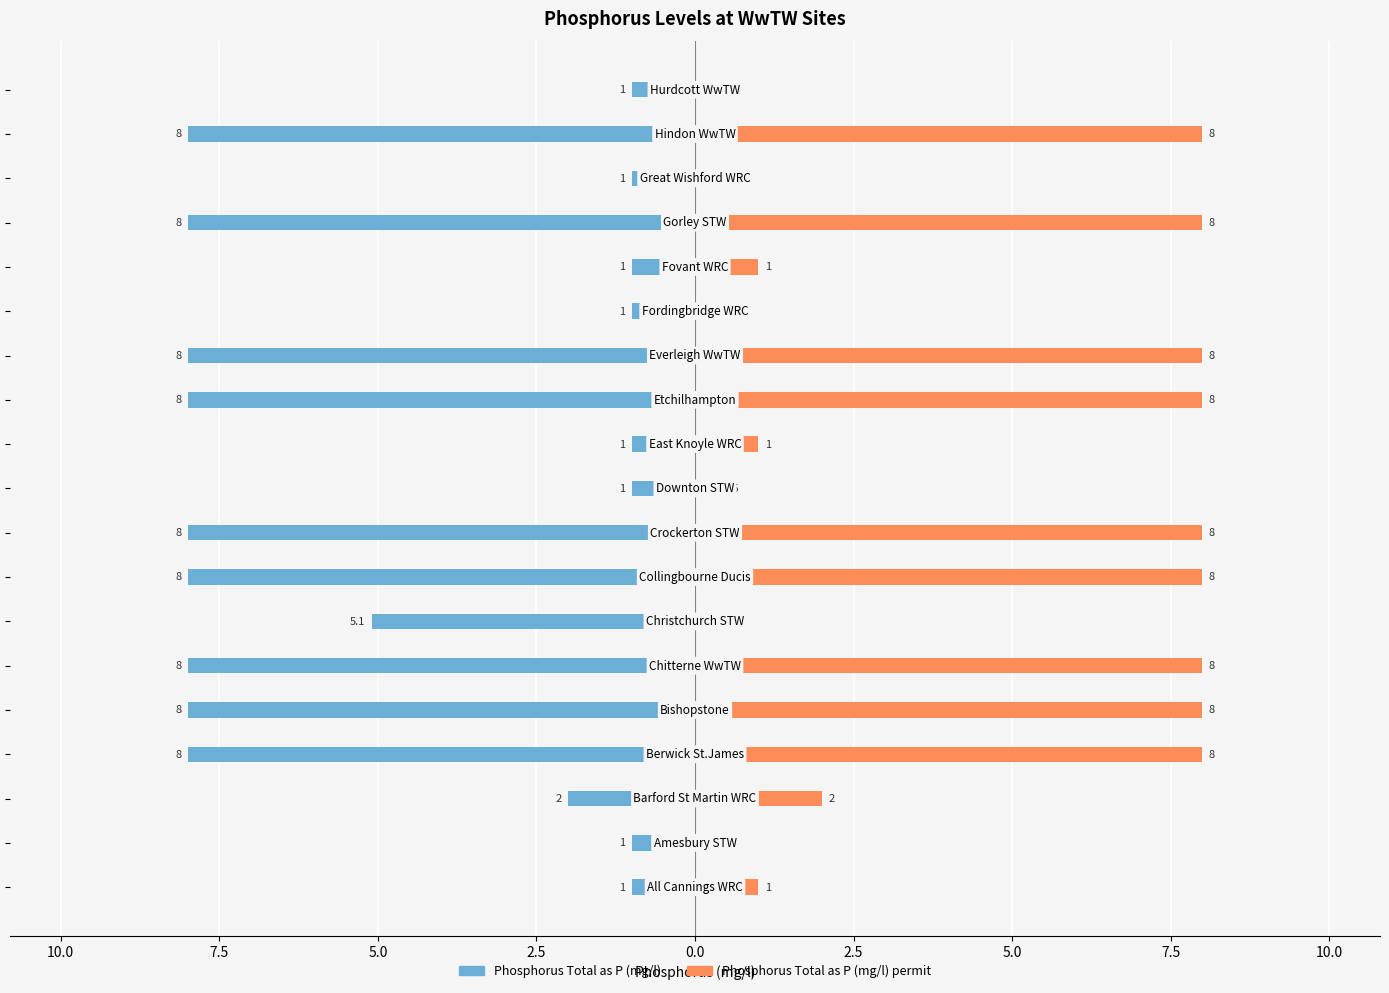

At how many categories does at least one series exceed -6?

19